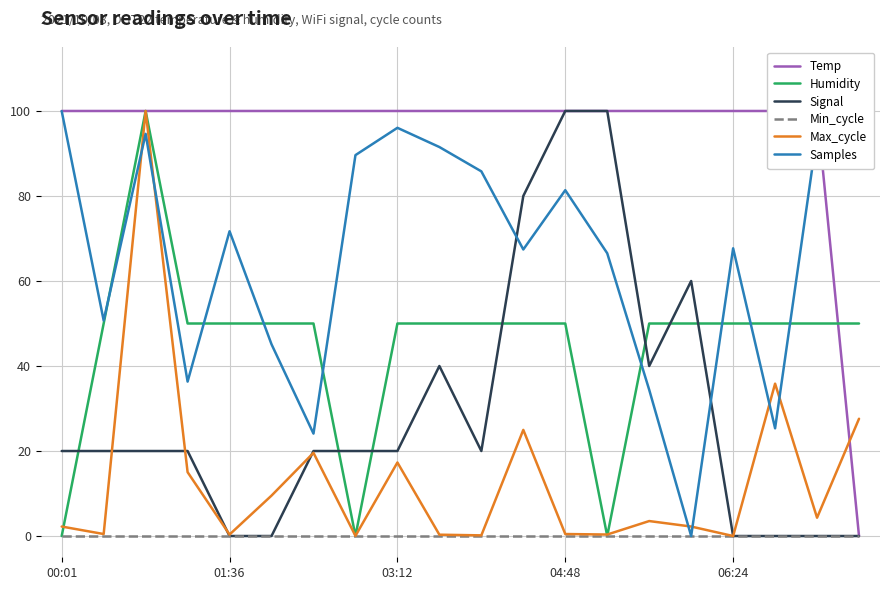

How many categories are shown in the chart?

20